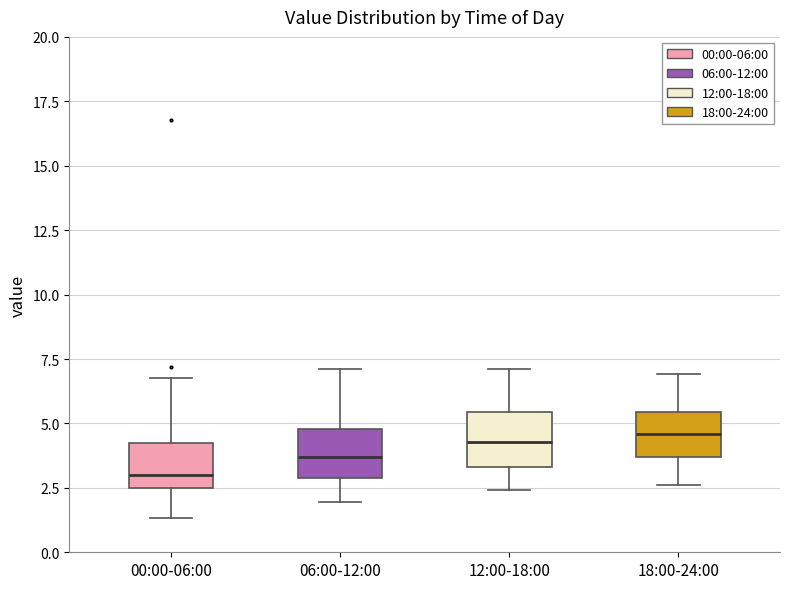

Reading left to right, transcribe this box plot: for each box, give where its median line is, the range the box spans, and where its two whiskers end, as read against the y-axis. The values are not printed on the chart, so give them approximately, as read against the axis.

00:00-06:00: median 3.0, box 2.5 to 4.5, whiskers 1.5 to 7.0
06:00-12:00: median 3.5, box 3.0 to 5.0, whiskers 2.0 to 7.0
12:00-18:00: median 4.5, box 3.5 to 5.5, whiskers 2.5 to 7.0
18:00-24:00: median 4.5, box 3.5 to 5.5, whiskers 2.5 to 7.0